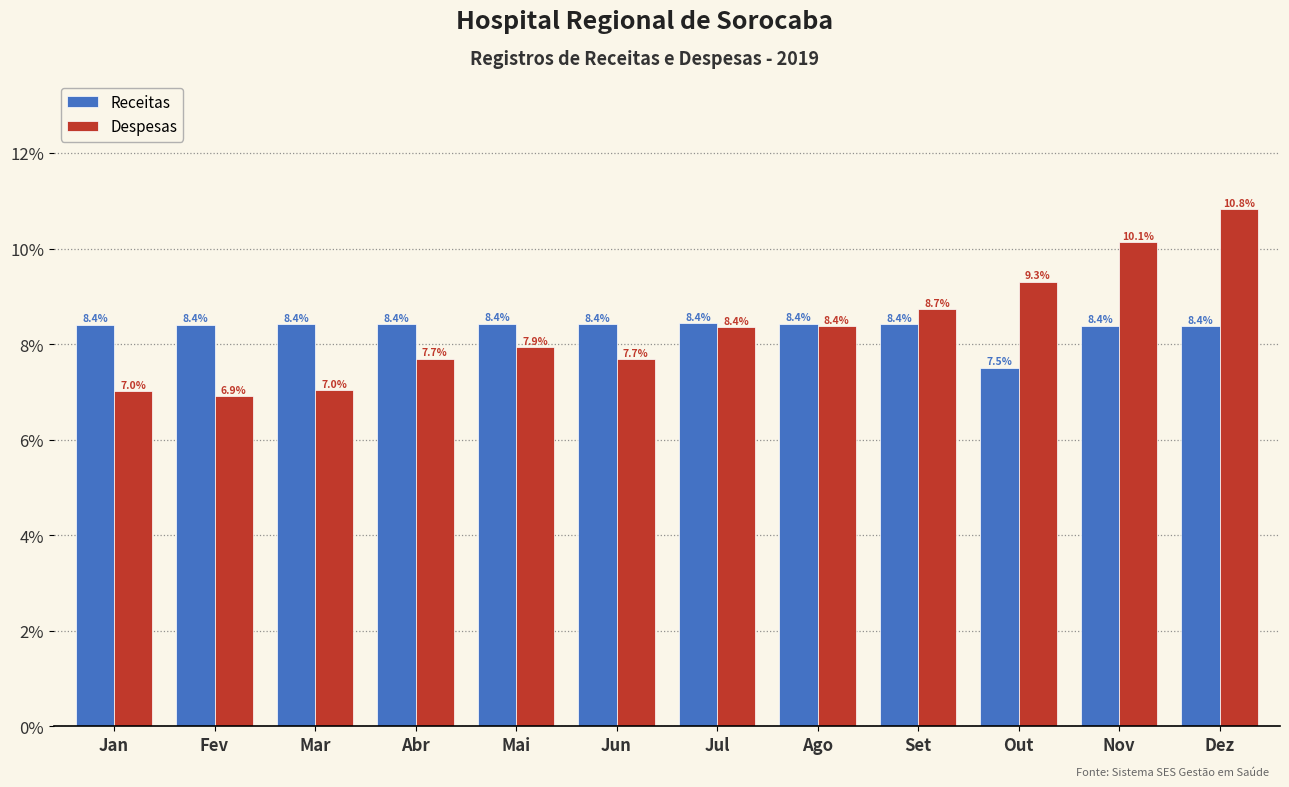

Reading left to right, list all the values displayed in this chart.

Receitas: 8.4	8.4	8.4	8.4	8.4	8.4	8.4	8.4	8.4	7.5	8.4	8.4
Despesas: 7.0	6.9	7.0	7.7	7.9	7.7	8.4	8.4	8.7	9.3	10.1	10.8